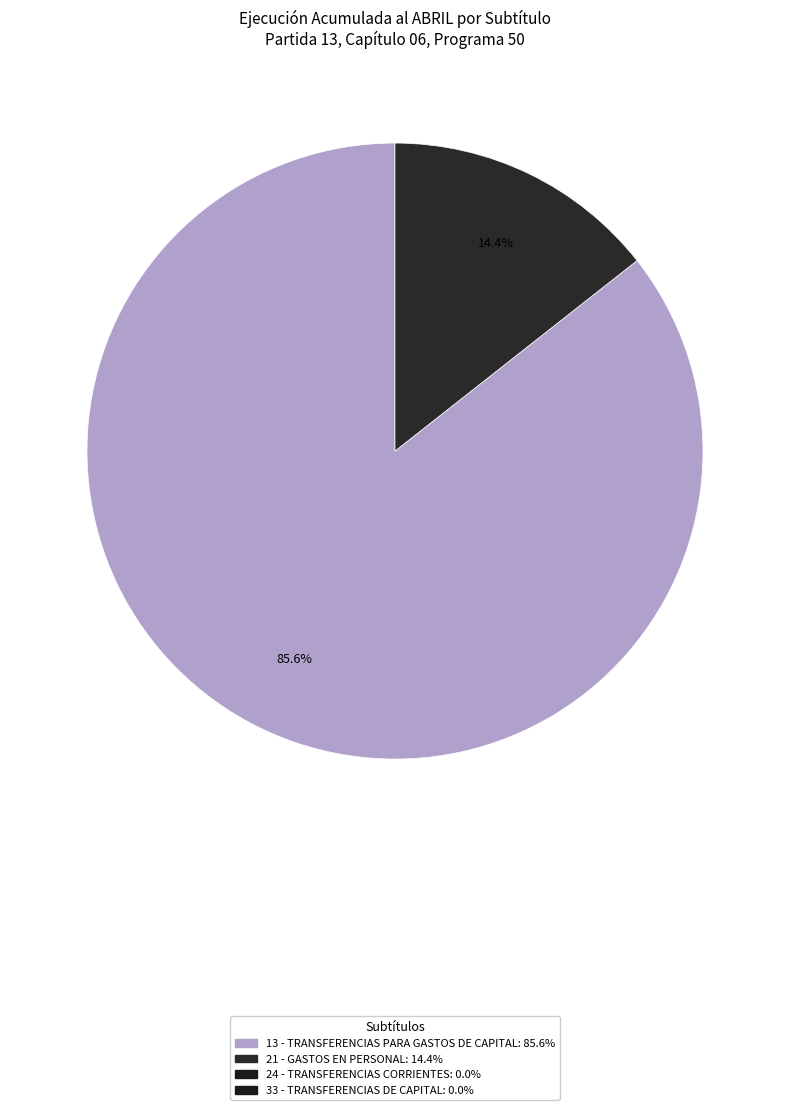

Is there any slice that represents more than half of the pie?

Yes